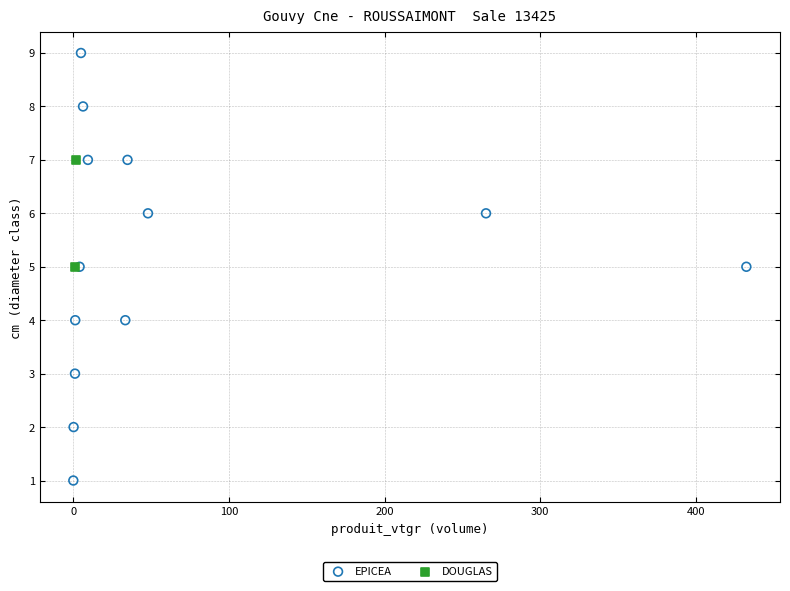

What are all the series names shown in the legend?

EPICEA, DOUGLAS